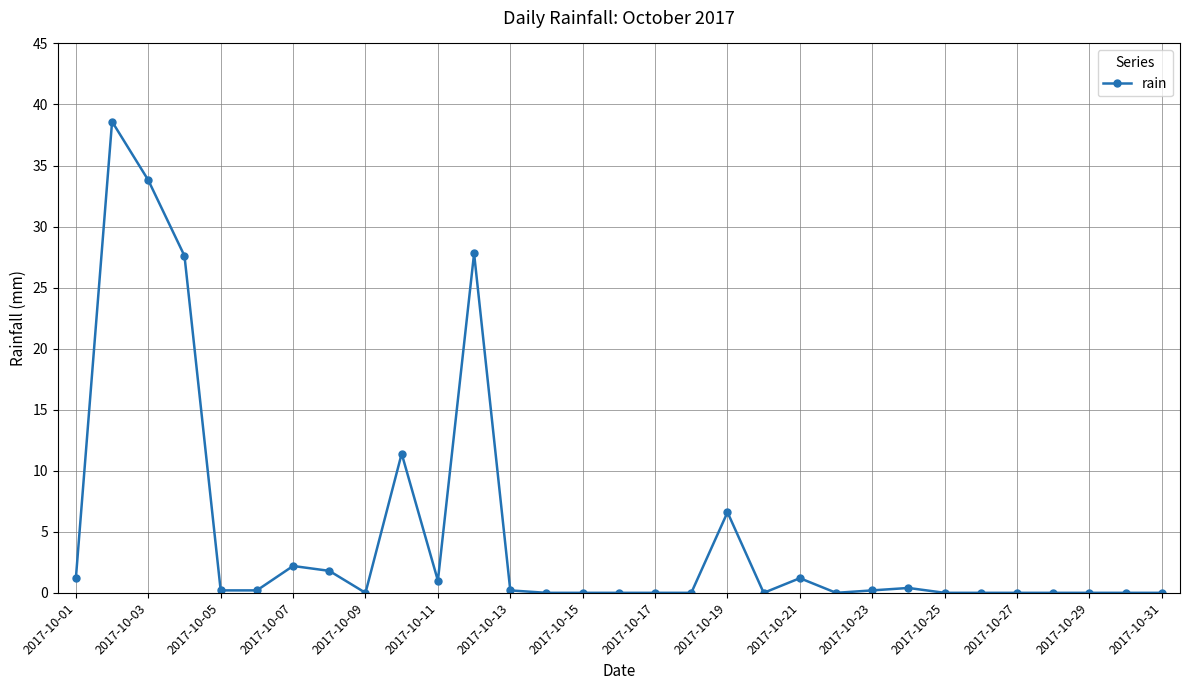

What is the maximum value shown in the chart?

38.6